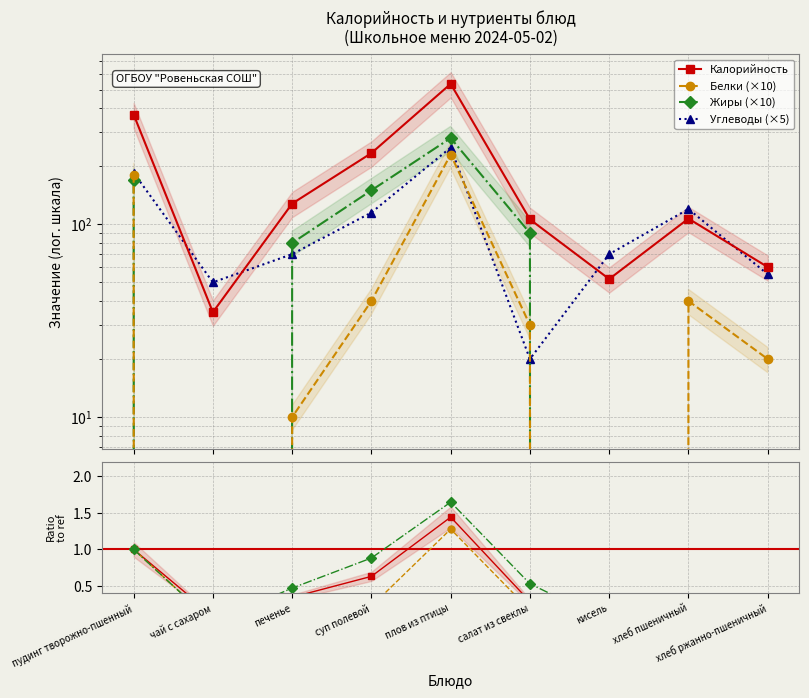

What is the difference between the Углеводы values at суп полевой and плов из птицы?

135